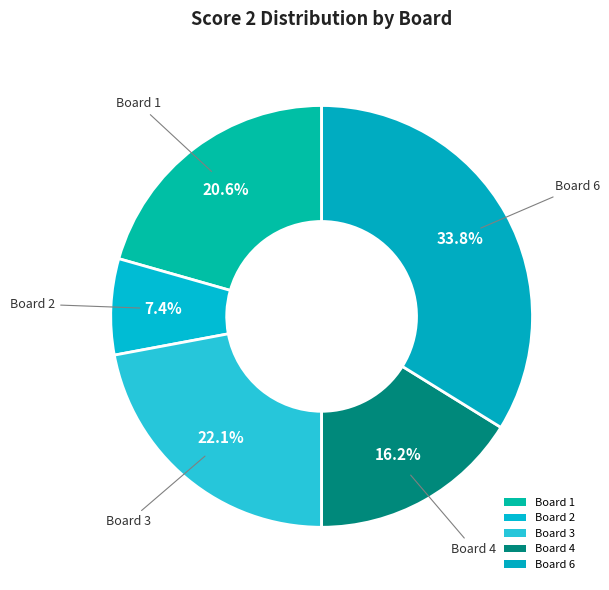

Count the number of slices in the pie.

5